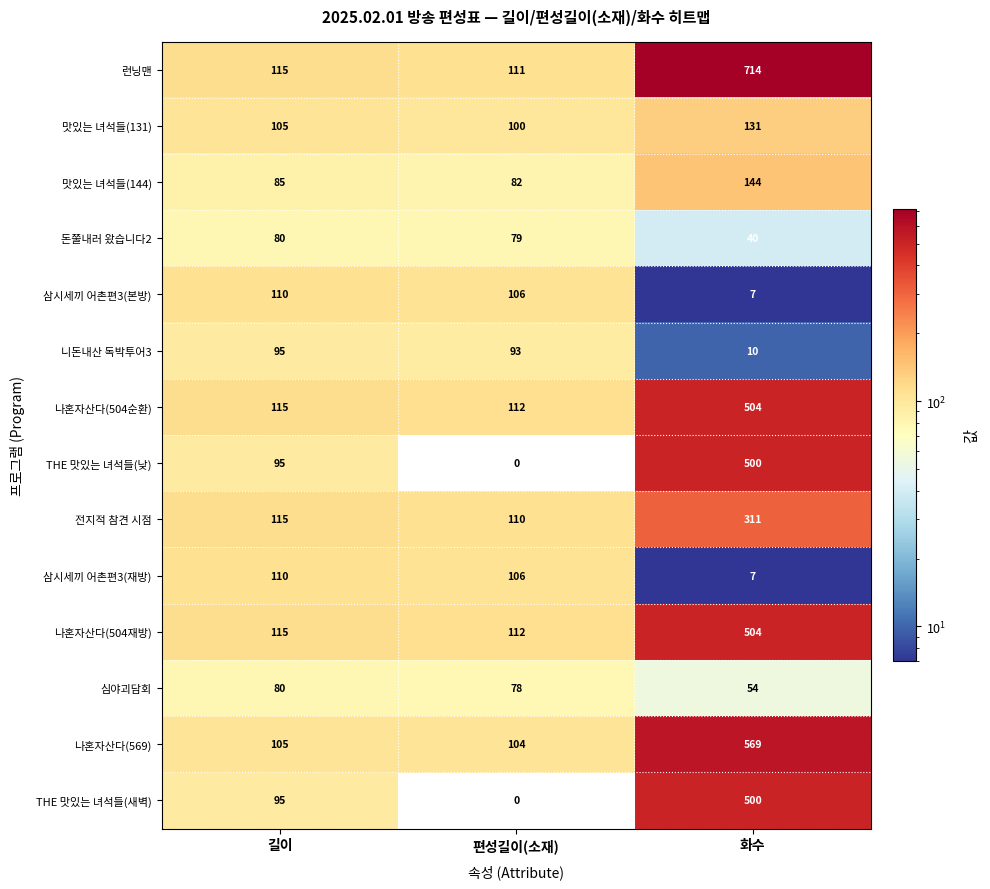

What is the difference between the maximum and minimum values in the 니돈내산 독박투어3 series?

85